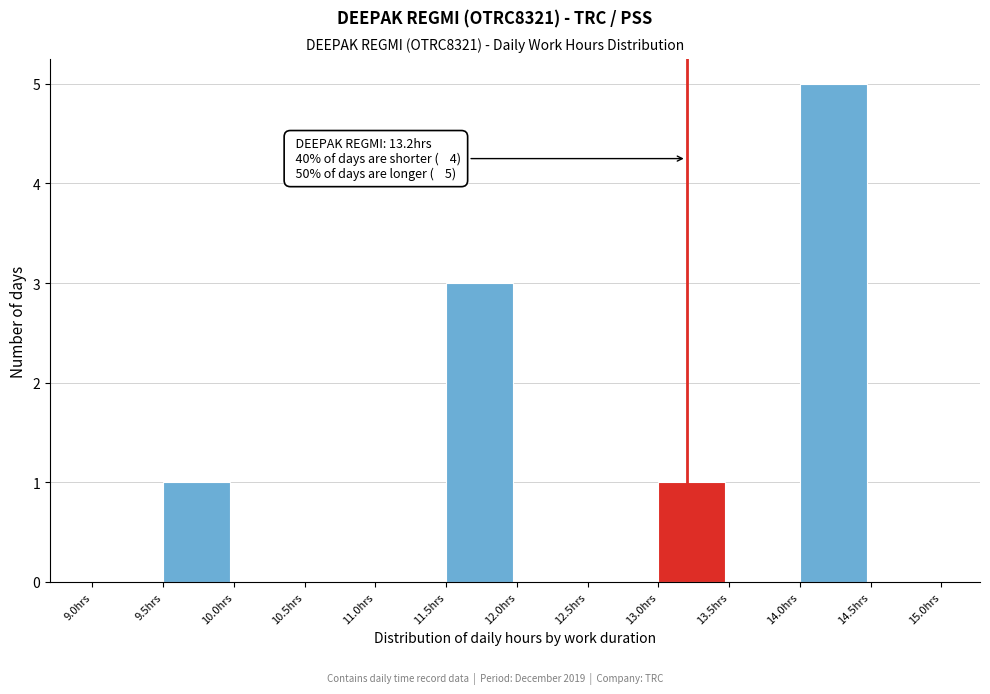

Over which range of the x-axis is the bar tallest?

14.0 to 14.5